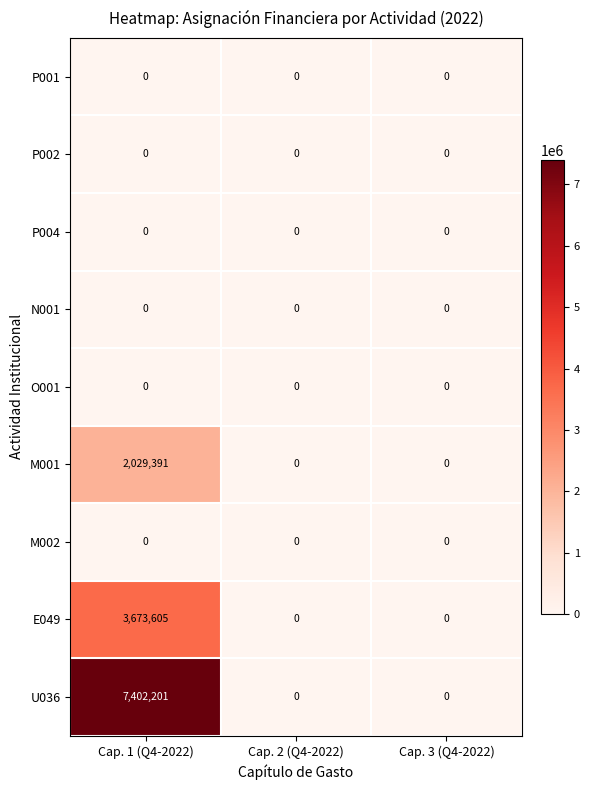

Reading right to left, transcribe all the data shown in this chart.

P001: Cap. 3 (Q4-2022)=0	Cap. 2 (Q4-2022)=0	Cap. 1 (Q4-2022)=0
P002: Cap. 3 (Q4-2022)=0	Cap. 2 (Q4-2022)=0	Cap. 1 (Q4-2022)=0
P004: Cap. 3 (Q4-2022)=0	Cap. 2 (Q4-2022)=0	Cap. 1 (Q4-2022)=0
N001: Cap. 3 (Q4-2022)=0	Cap. 2 (Q4-2022)=0	Cap. 1 (Q4-2022)=0
O001: Cap. 3 (Q4-2022)=0	Cap. 2 (Q4-2022)=0	Cap. 1 (Q4-2022)=0
M001: Cap. 3 (Q4-2022)=0	Cap. 2 (Q4-2022)=0	Cap. 1 (Q4-2022)=2029391
M002: Cap. 3 (Q4-2022)=0	Cap. 2 (Q4-2022)=0	Cap. 1 (Q4-2022)=0
E049: Cap. 3 (Q4-2022)=0	Cap. 2 (Q4-2022)=0	Cap. 1 (Q4-2022)=3673605
U036: Cap. 3 (Q4-2022)=0	Cap. 2 (Q4-2022)=0	Cap. 1 (Q4-2022)=7402201